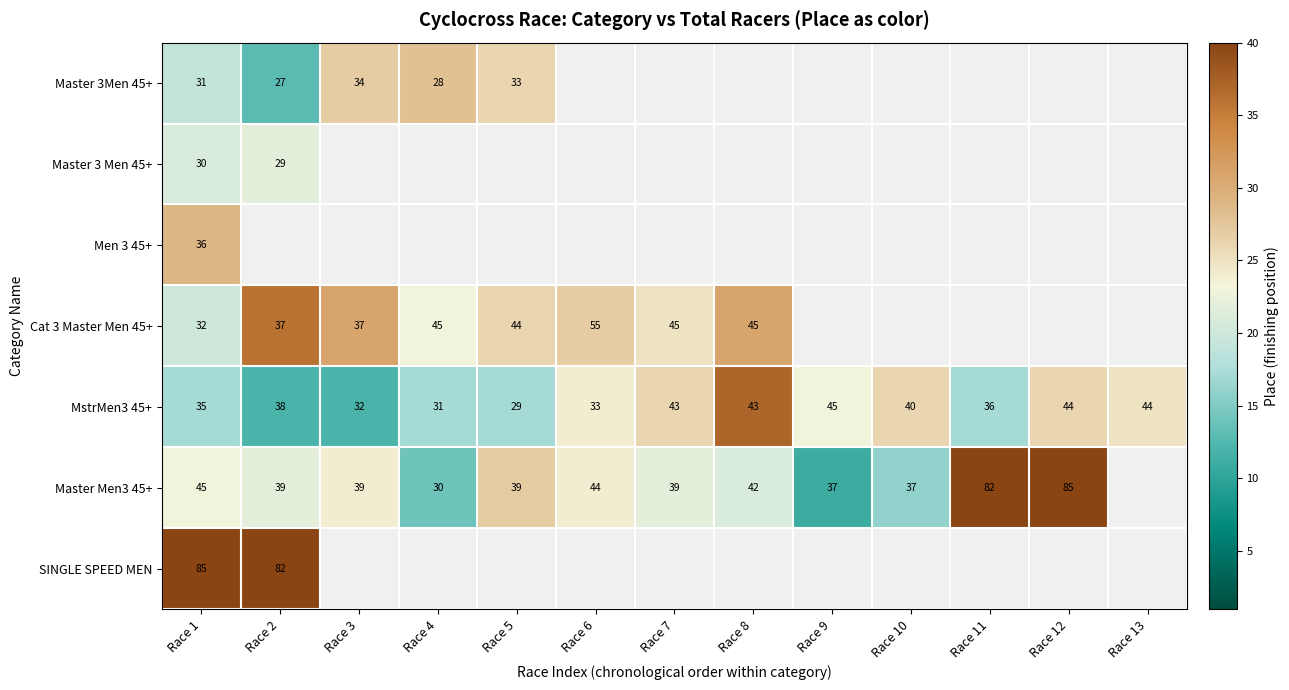

At how many categories does at least one series exceed 23?

12